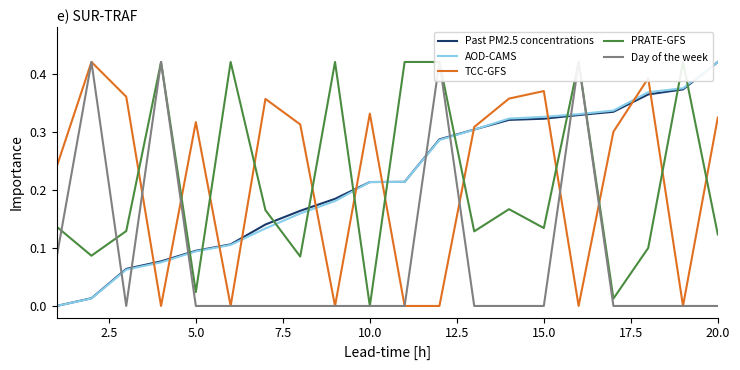

Rank the series by their maximum value, from lowest to highest.

Past PM2.5 concentrations, AOD-CAMS, TCC-GFS, PRATE-GFS, Day of the week